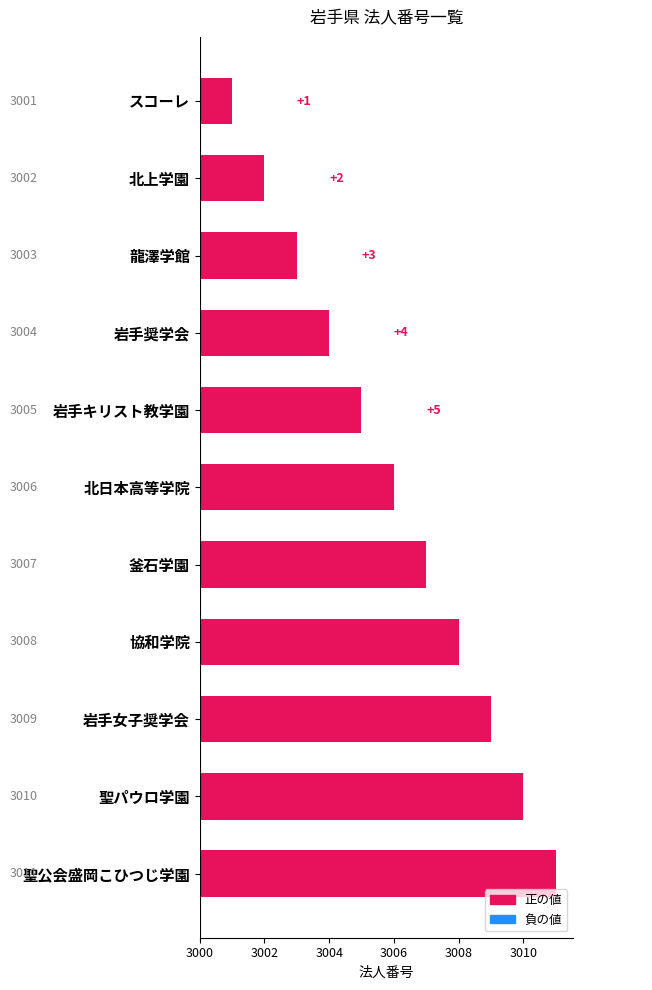

Reading left to right, list all the values displayed in this chart.

1	2	3	4	5	6	7	8	9	10	11